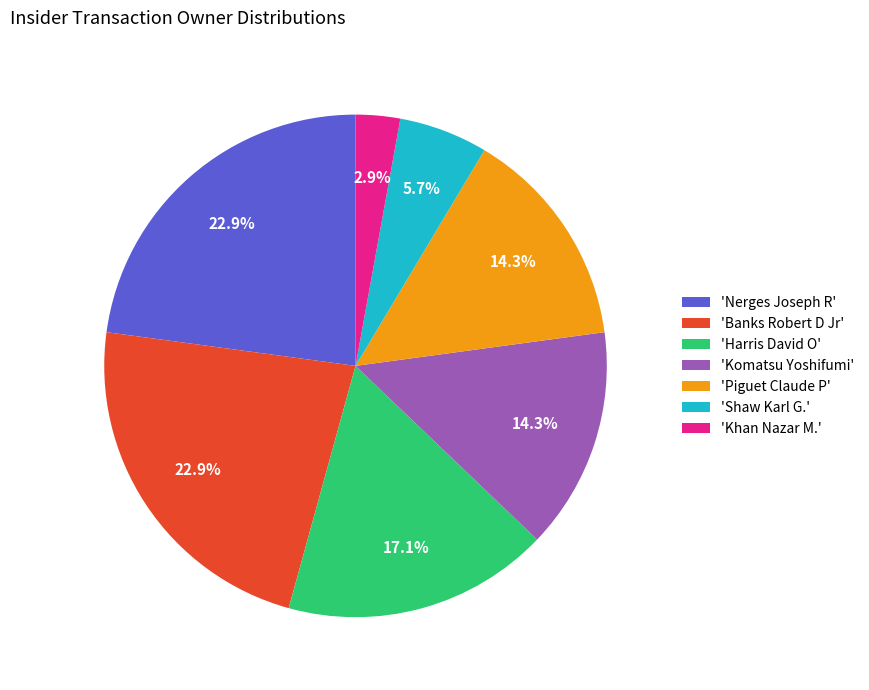

Which has a higher value, 'Harris David O' or 'Shaw Karl G.'?

'Harris David O'